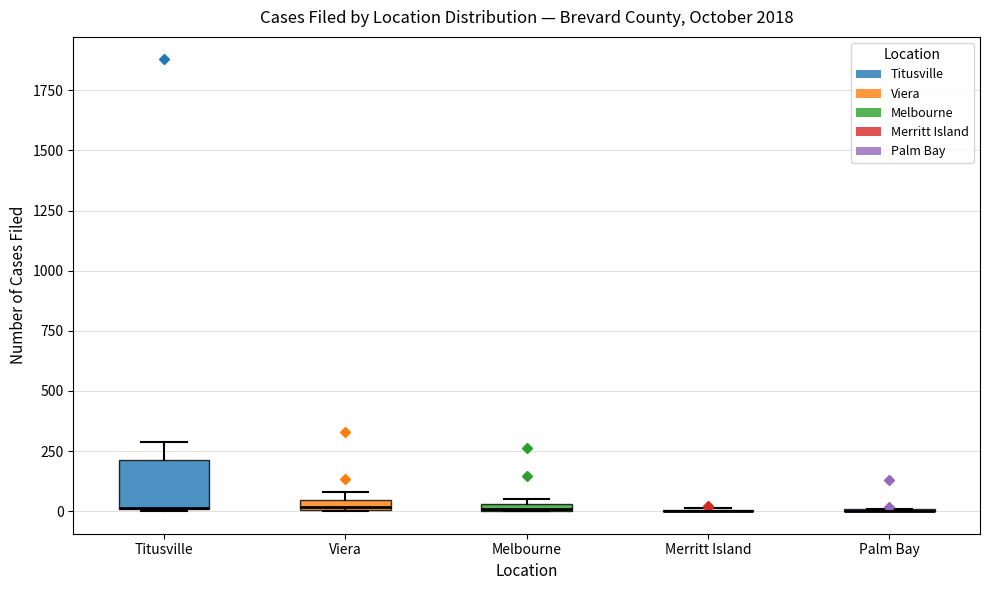

Comparing the boxes themselves (not the whiskers), which one is the tallest?

Titusville